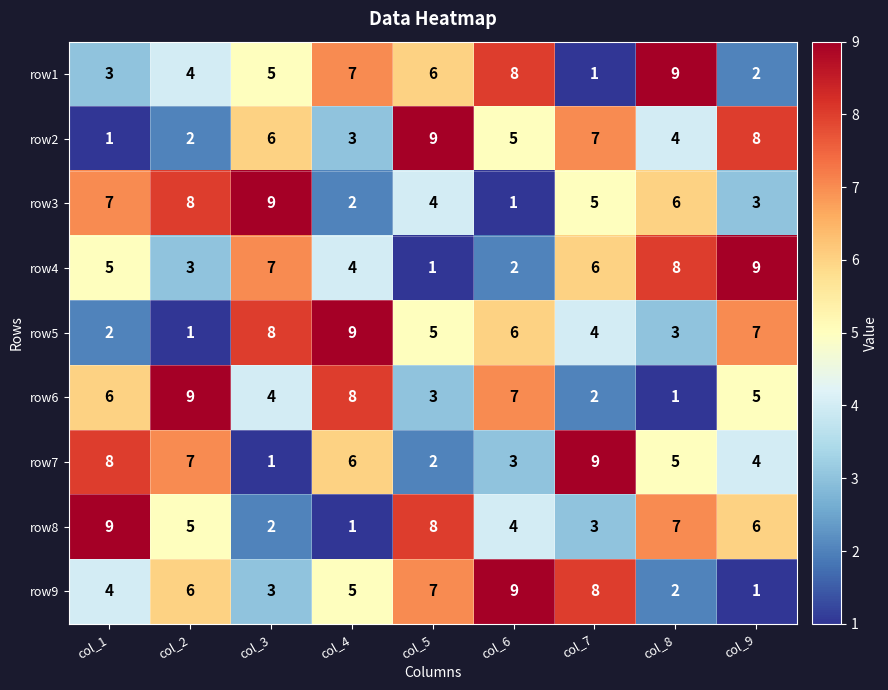

Which category has the lowest value in the row8 series?

col_4